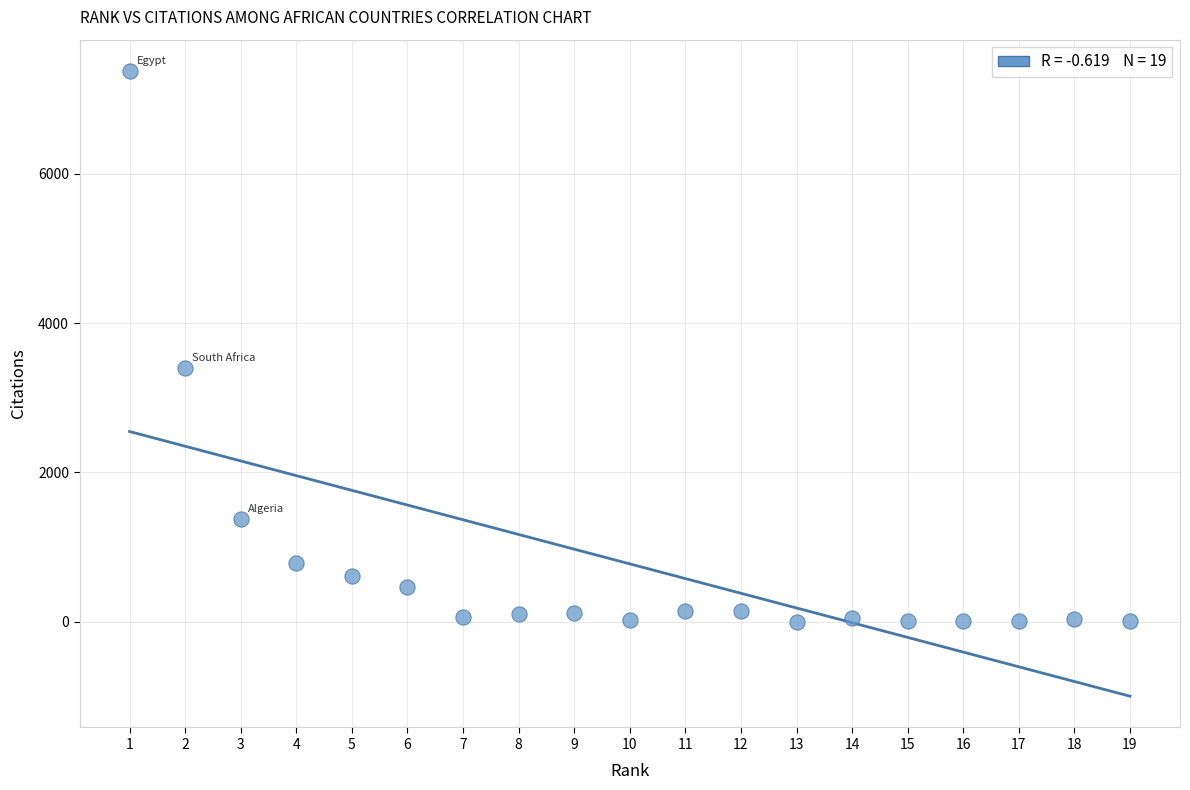

What is the range of X values (max minus min)?

18